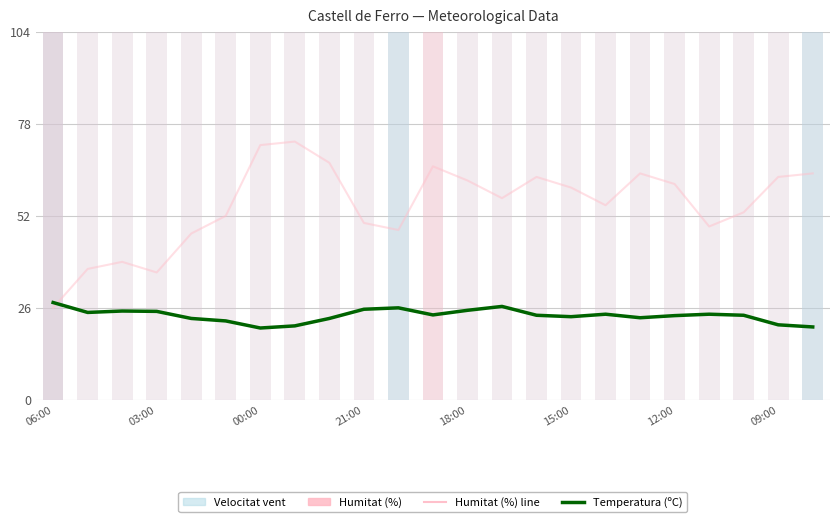

Count the number of categories in the chart.

23